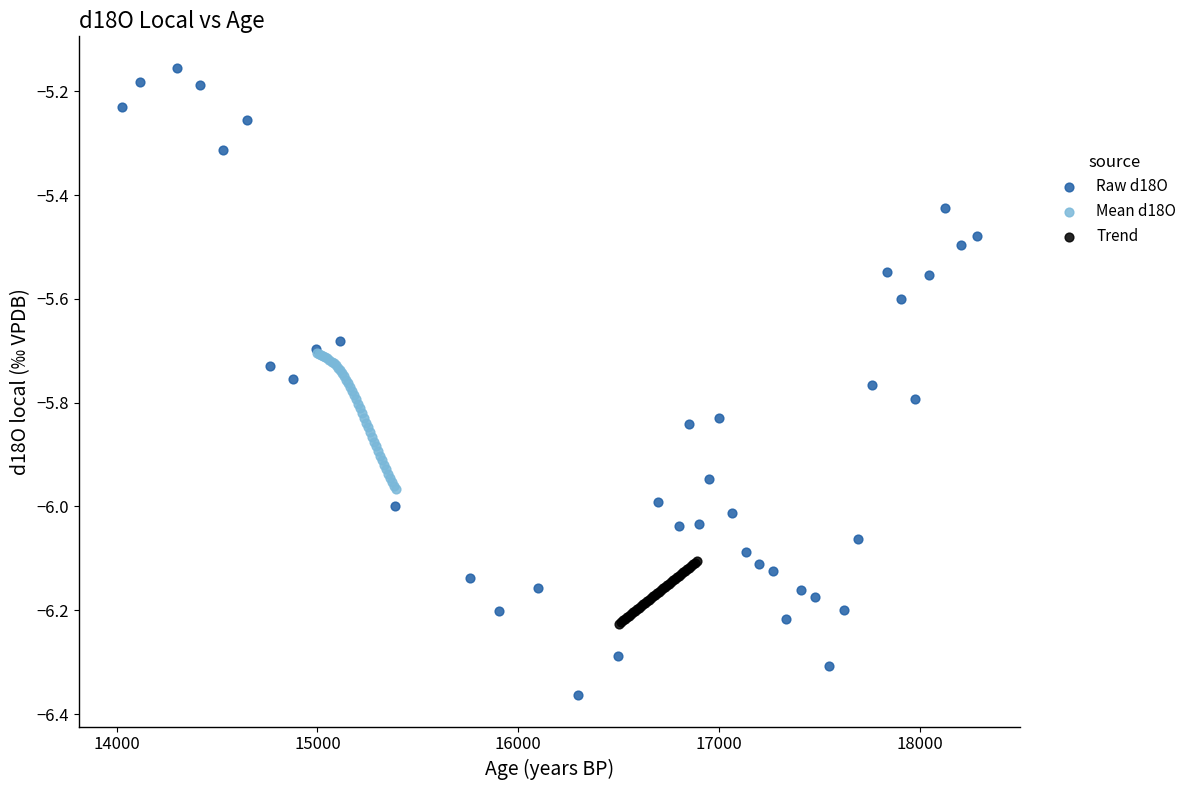

Which series reaches the minimum Y coordinate?

Raw d18O